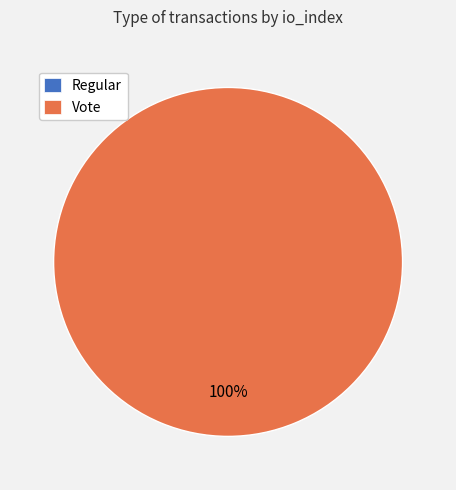

Does Vote represent more than half of the total?

Yes